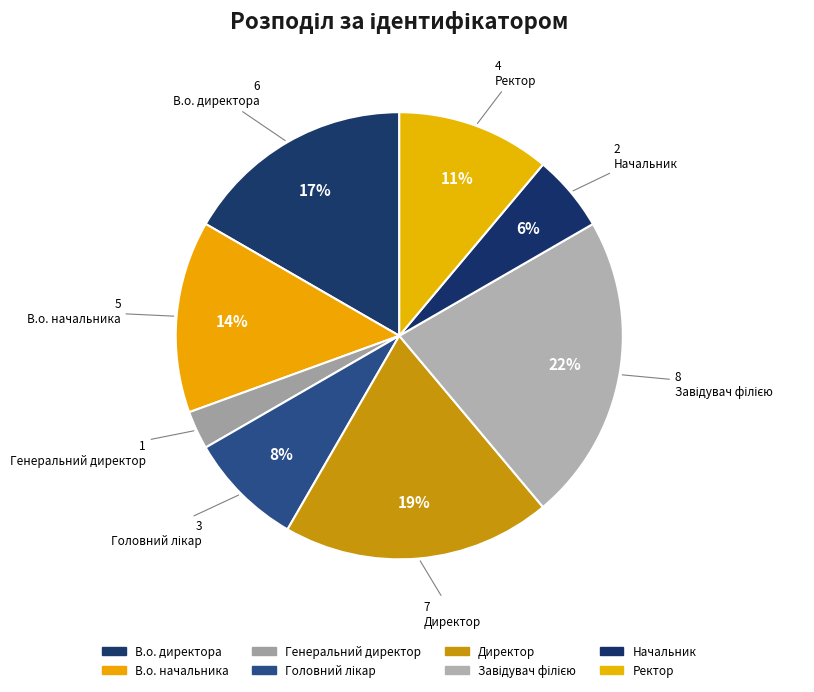

How many segments does this pie chart have?

8